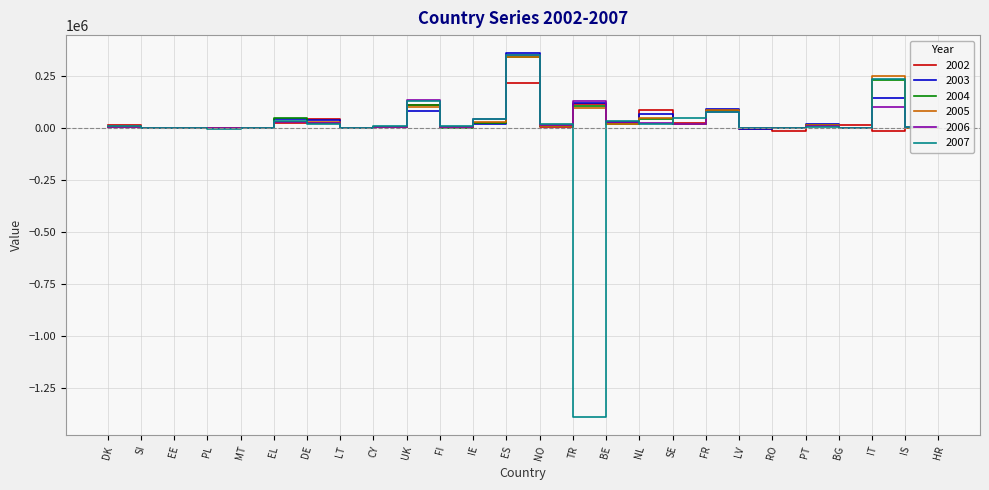

How many values in the 2002 series are below 13371?

13